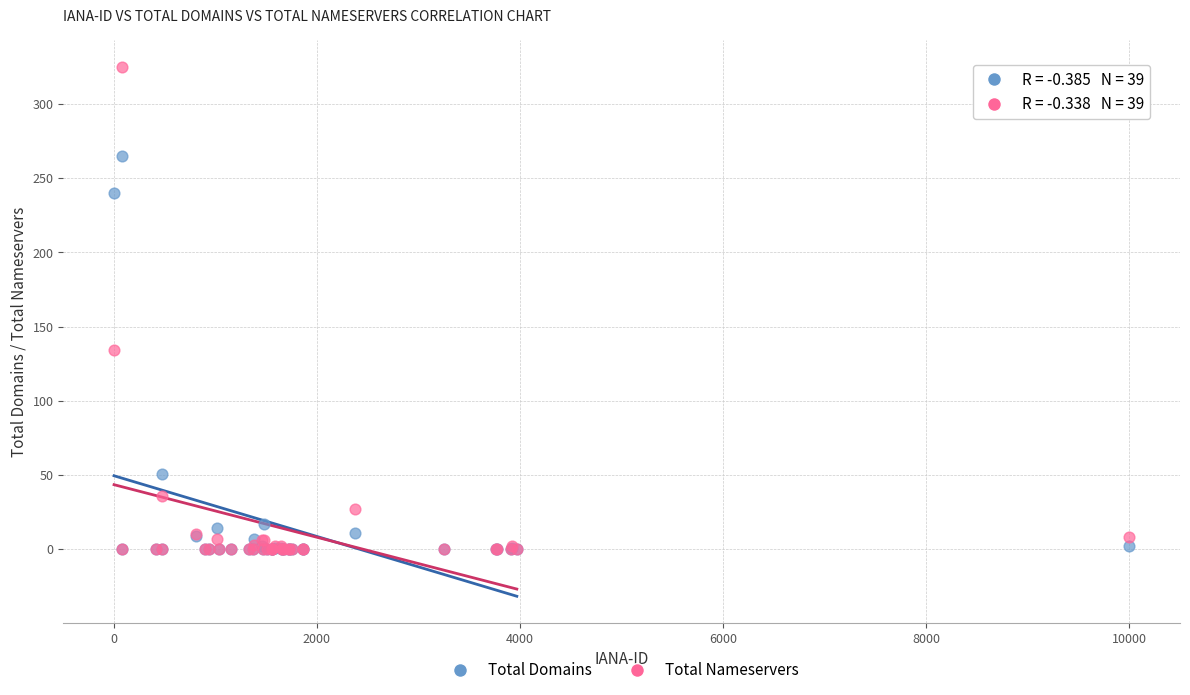

In the Total Nameservers series, what Y value is closest to 162?

134